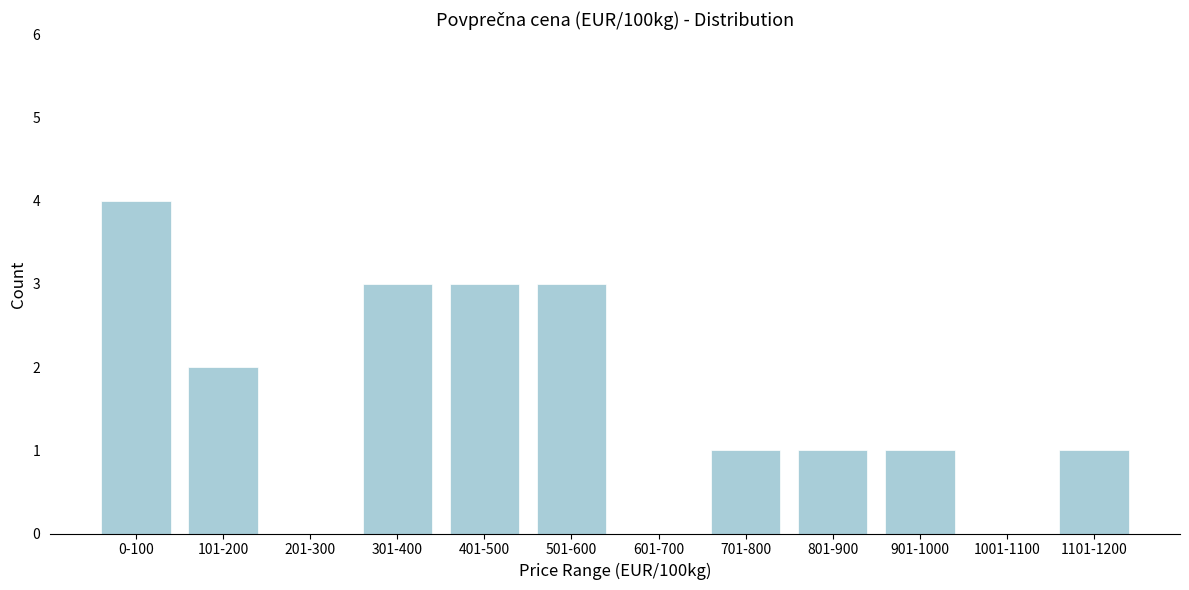

Reading left to right, extract all data points from this chart.

0-100=4	101-200=2	201-300=0	301-400=3	401-500=3	501-600=3	601-700=0	701-800=1	801-900=1	901-1000=1	1001-1100=0	1101-1200=1